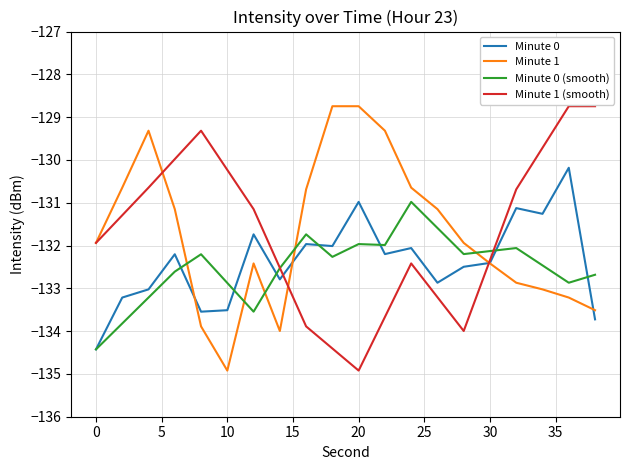

What is the highest value of the Minute 1 series?

-128.7